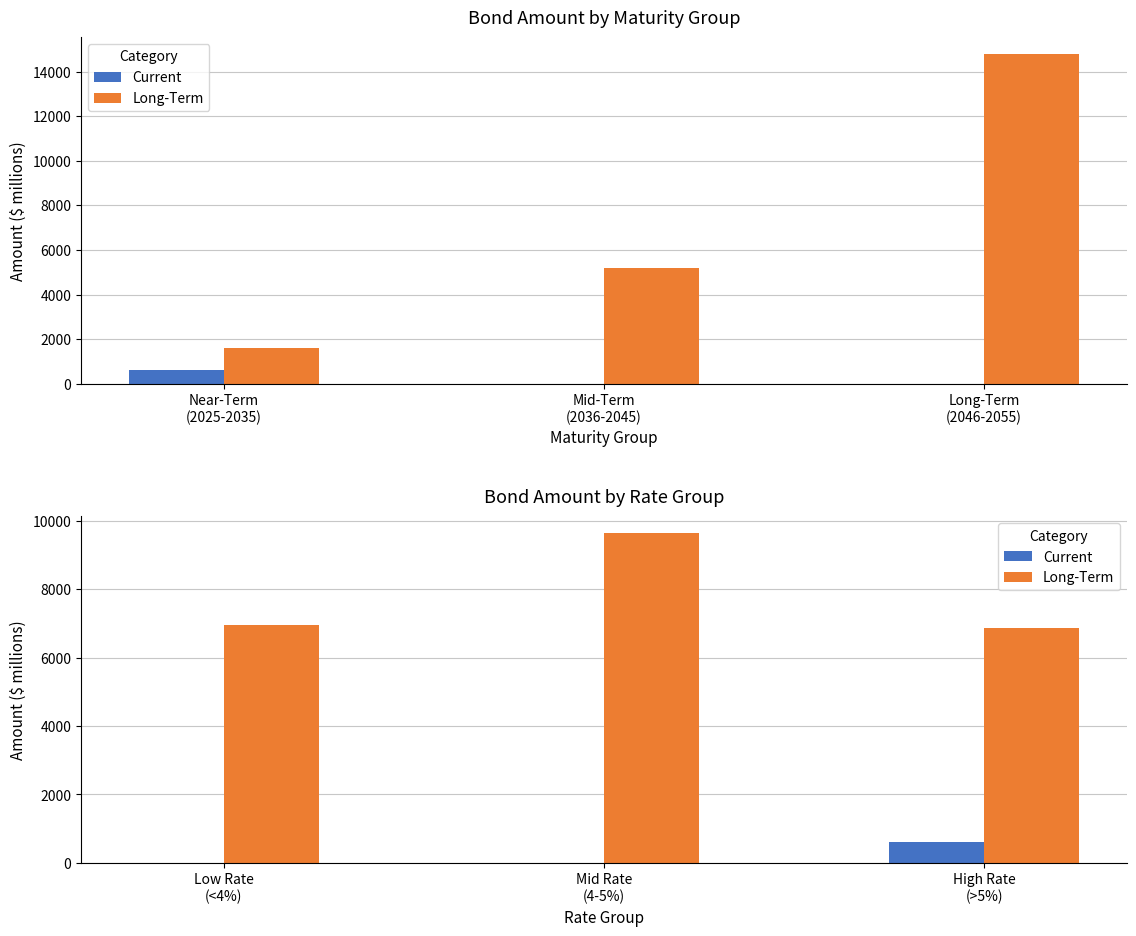

At which category does the chart reach its minimum across all series?

Low Rate (<4%)